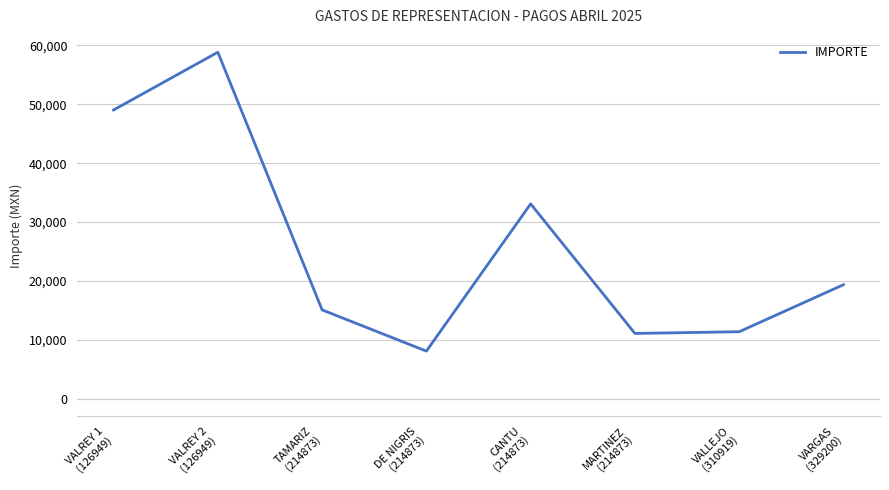

How many interior local peaks (higher than both neighbors) does the data have?

2